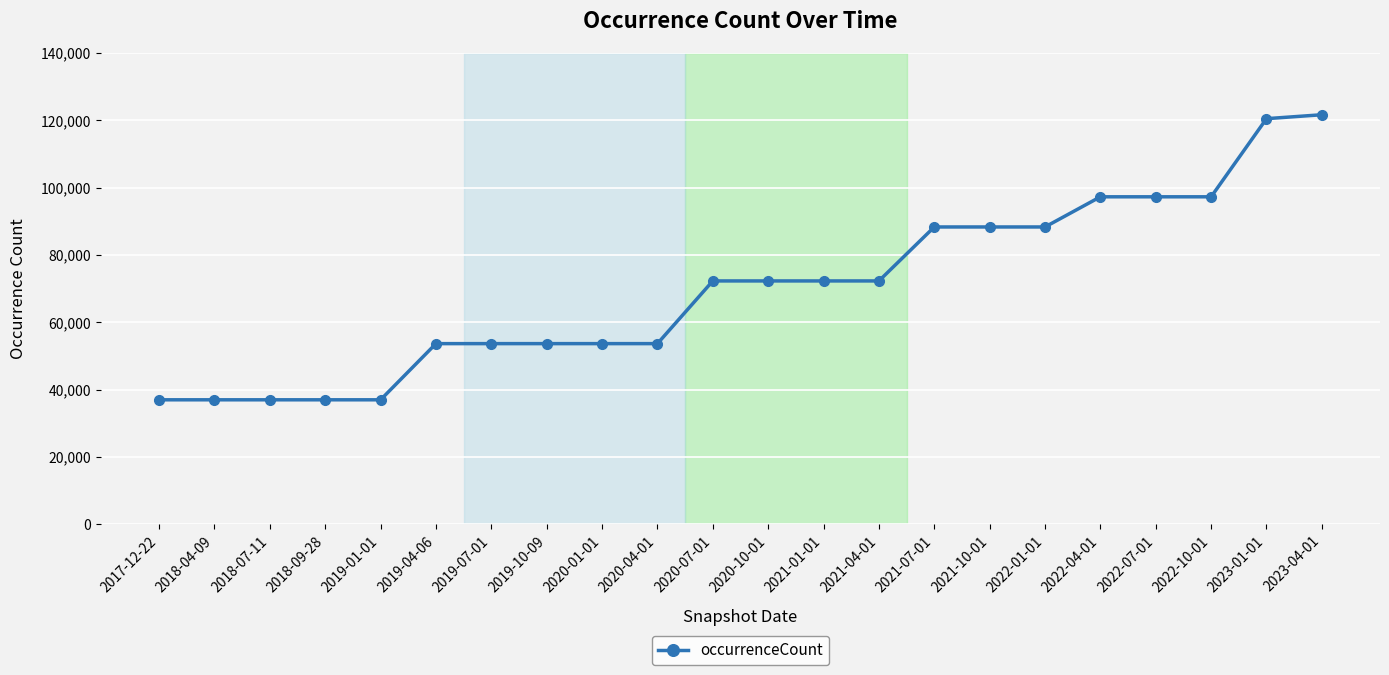

How many values are between 53668 and 88303?

12